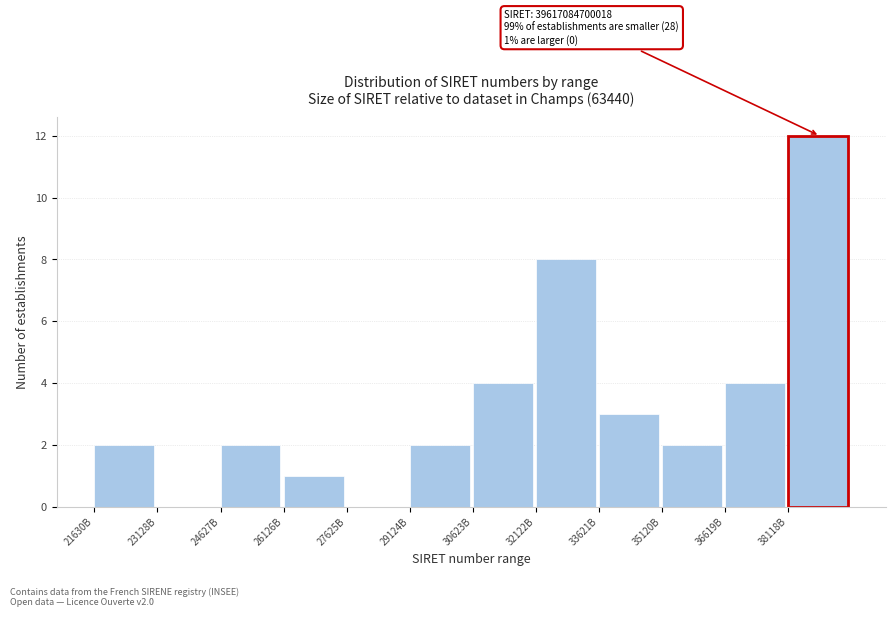

Reading left to right, what are all the values shown in this chart?

21630B=2	23128B=0	24627B=2	26126B=1	27625B=0	29124B=2	30623B=4	32122B=8	33621B=3	35120B=2	36619B=4	38118B=12